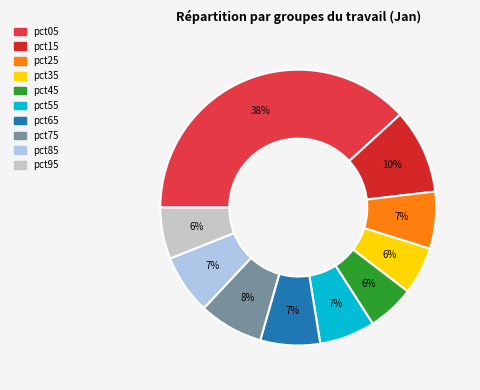

Is it true that pct95 is 6% of the pie?

True